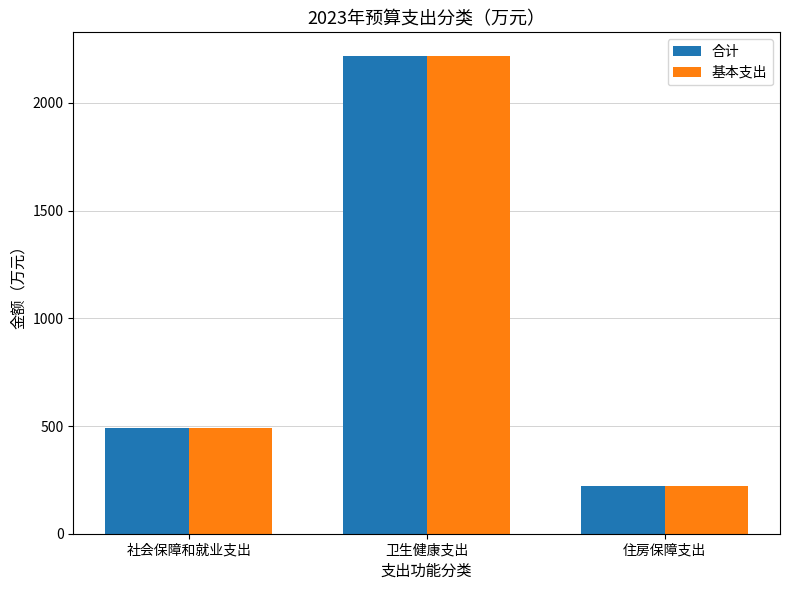

Rank the categories by 基本支出 value from lowest to highest.

住房保障支出, 社会保障和就业支出, 卫生健康支出